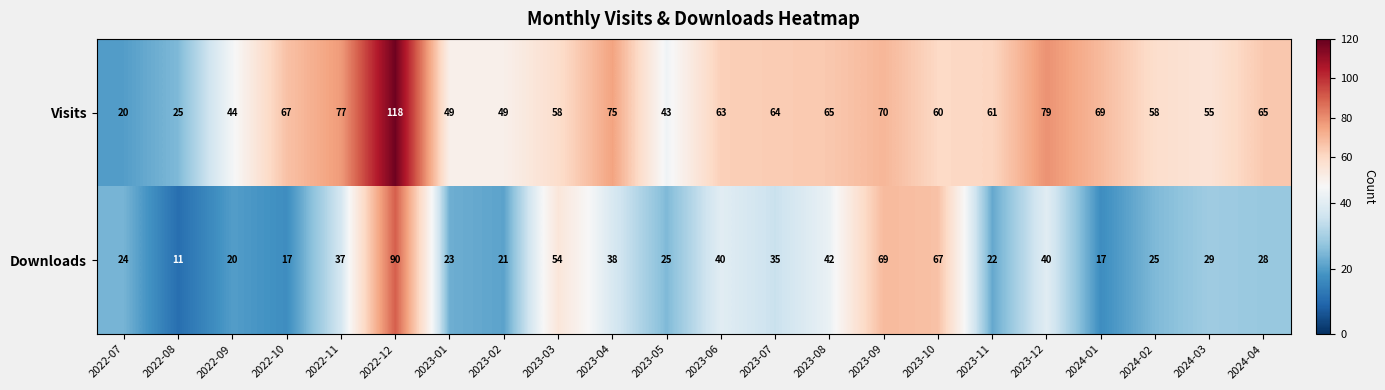

How many series are shown in this chart?

2